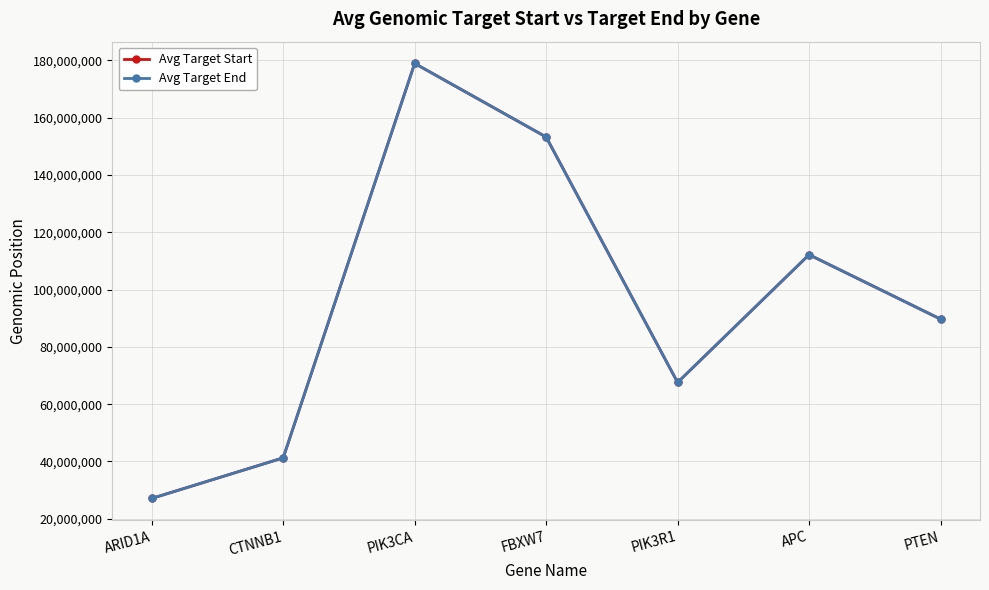

How many interior local valleys does the Avg Target Start series have?

1